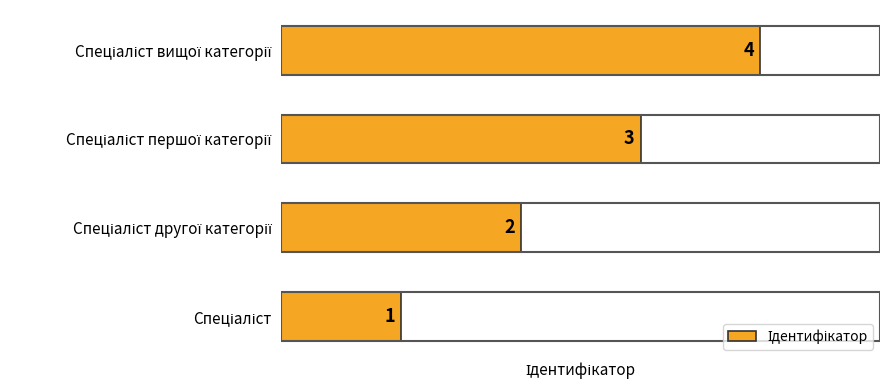

What is the sum of all values?

10